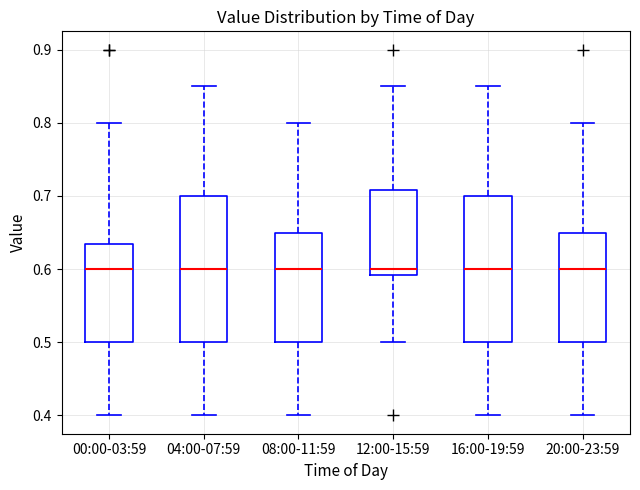

Reading left to right, read every box against the y-axis: the position of its median line, the range the box covers, and the ends of its whiskers. The values are not printed on the chart, so give them approximately, as read against the axis.

00:00-03:59: median 0.60, box 0.50 to 0.64, whiskers 0.40 to 0.80
04:00-07:59: median 0.60, box 0.50 to 0.70, whiskers 0.40 to 0.85
08:00-11:59: median 0.60, box 0.50 to 0.65, whiskers 0.40 to 0.80
12:00-15:59: median 0.60, box 0.59 to 0.71, whiskers 0.50 to 0.85
16:00-19:59: median 0.60, box 0.50 to 0.70, whiskers 0.40 to 0.85
20:00-23:59: median 0.60, box 0.50 to 0.65, whiskers 0.40 to 0.80